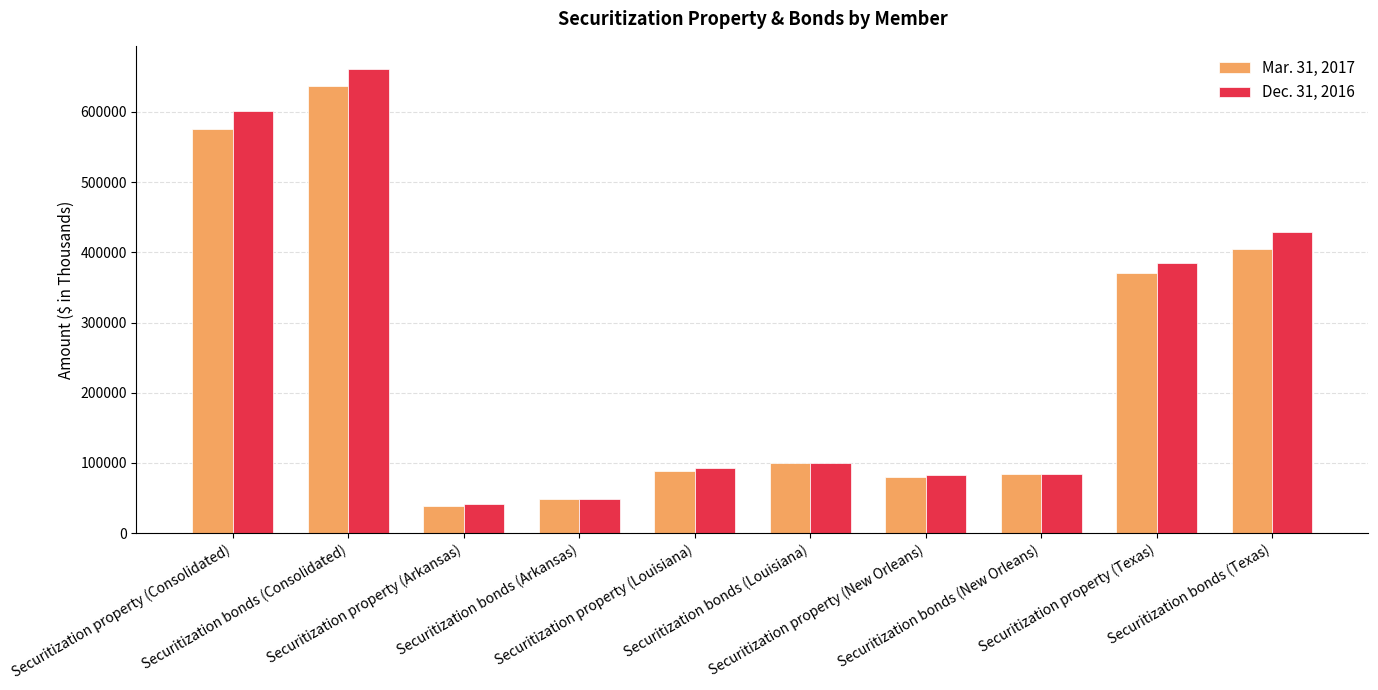

What is the sum of the Dec. 31, 2016 values at Securitization property (Texas) and Securitization property (Consolidated)?

985605